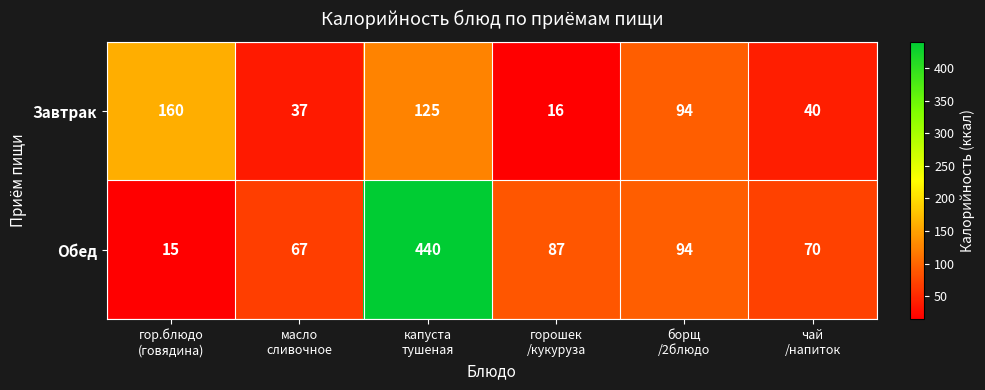

What is the lowest value of the Завтрак series?

16